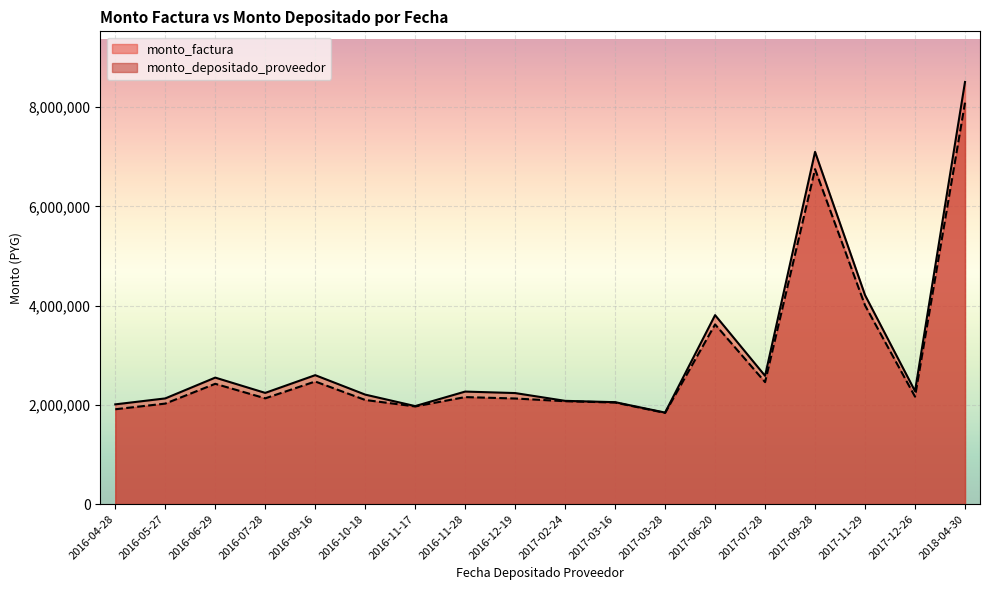

What are all the series names shown in the legend?

monto_factura, monto_depositado_proveedor